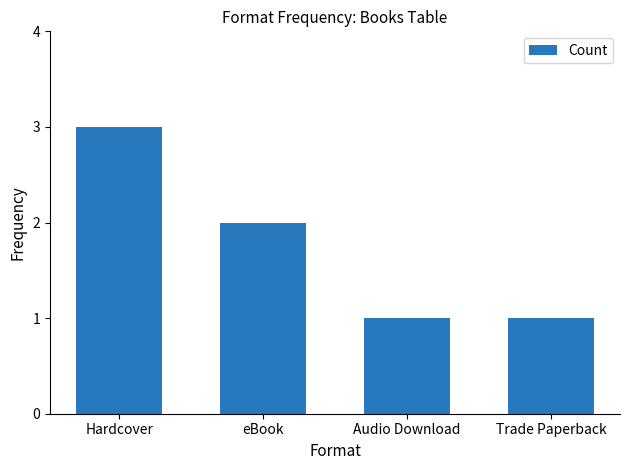

Count the number of data series in this chart.

1